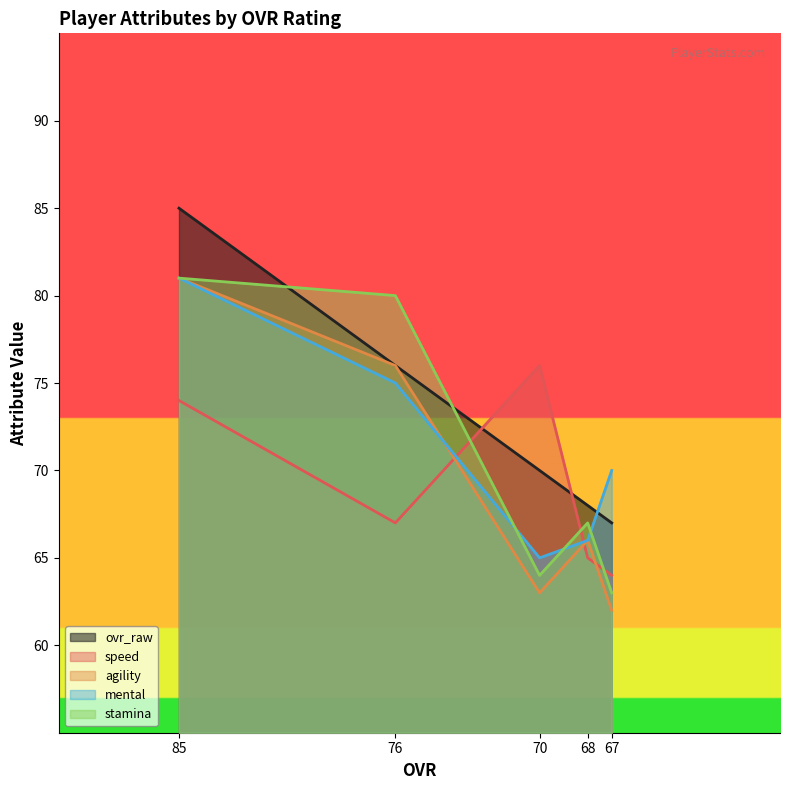

How many distinct data groups are displayed?

5